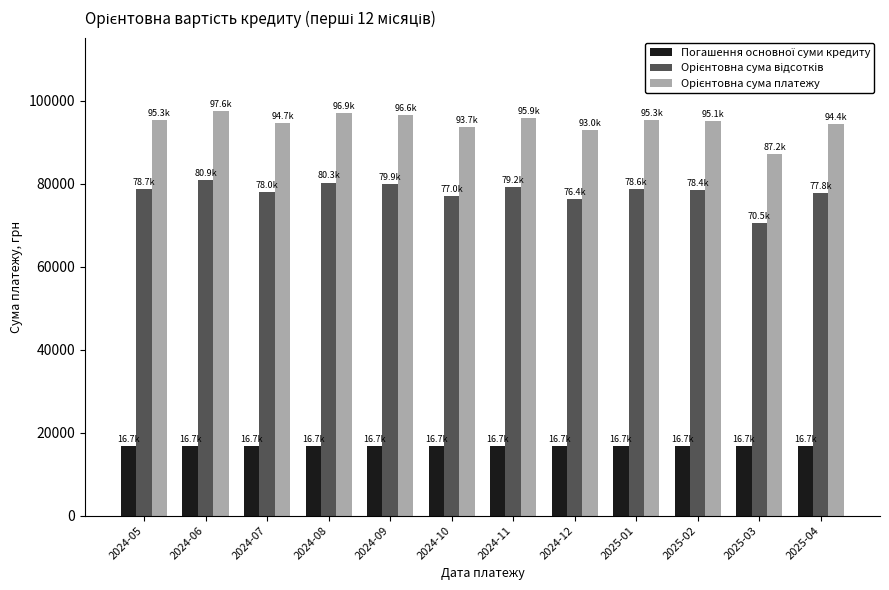

What is the greatest value displayed?

97605.6